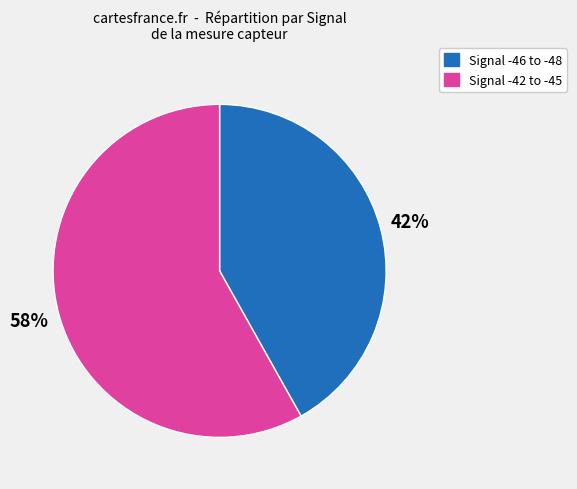

To the nearest percent, what is the difference between the largest and smallest slice percentages?

16%